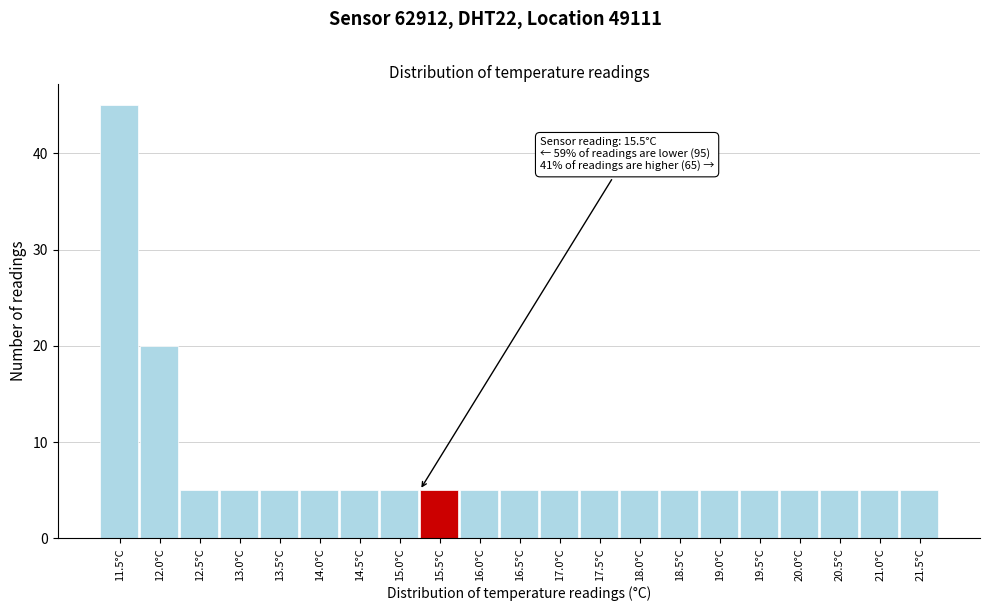

Reading left to right, extract all data points from this chart.

45	20	5	5	5	5	5	5	5	5	5	5	5	5	5	5	5	5	5	5	5